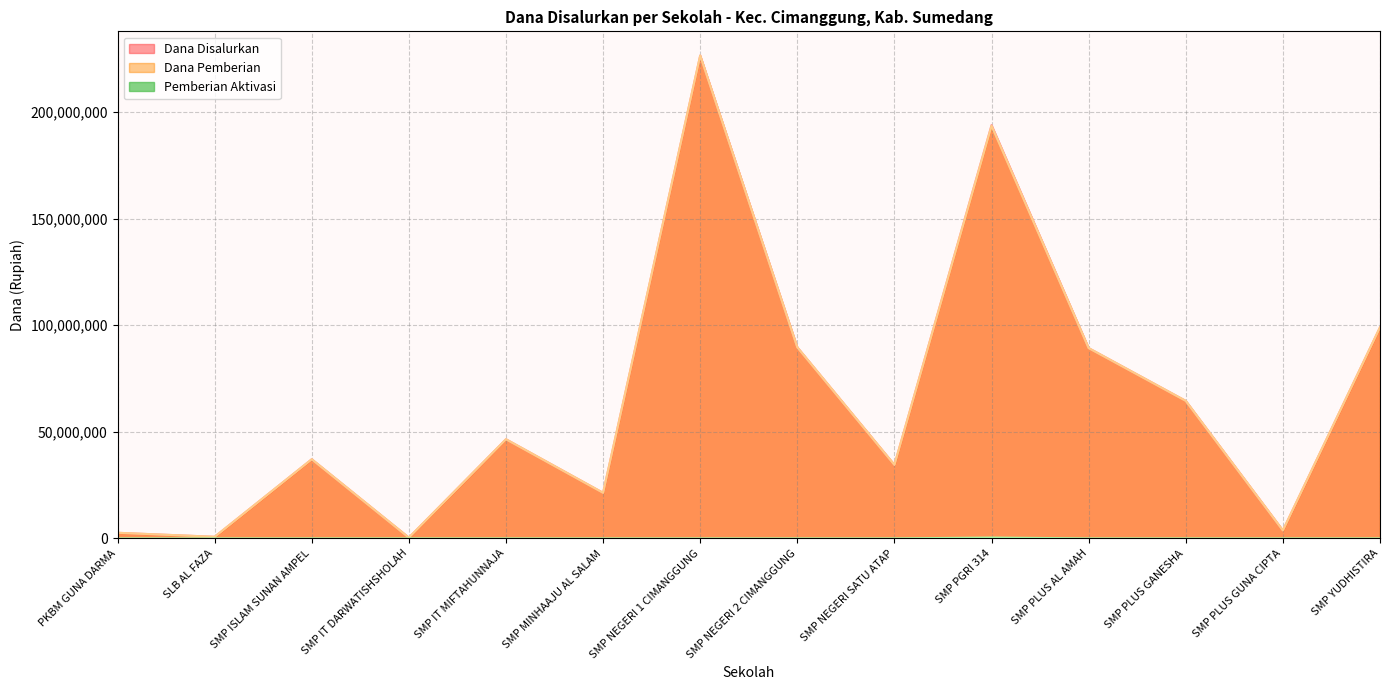

Reading left to right, extract all data points from this chart.

Dana Disalurkan: PKBM GUNA DARMA=2625000	SLB AL FAZA=750000	SMP ISLAM SUNAN AMPEL=37125000	SMP IT DARWATISHSHOLAH=375000	SMP IT MIFTAHUNNAJA=46500000	SMP MINHAAJU AL SALAM=21375000	SMP NEGERI 1 CIMANGGUNG=226500000	SMP NEGERI 2 CIMANGGUNG=89625000	SMP NEGERI SATU ATAP=34500000	SMP PGRI 314=193875000	SMP PLUS AL AMAH=89250000	SMP PLUS GANESHA=64500000	SMP PLUS GUNA CIPTA=3750000	SMP YUDHISTIRA=99000000
Dana Pemberian: PKBM GUNA DARMA=2625000	SLB AL FAZA=750000	SMP ISLAM SUNAN AMPEL=37125000	SMP IT DARWATISHSHOLAH=375000	SMP IT MIFTAHUNNAJA=46500000	SMP MINHAAJU AL SALAM=21375000	SMP NEGERI 1 CIMANGGUNG=226500000	SMP NEGERI 2 CIMANGGUNG=89625000	SMP NEGERI SATU ATAP=34500000	SMP PGRI 314=193500000	SMP PLUS AL AMAH=89250000	SMP PLUS GANESHA=64500000	SMP PLUS GUNA CIPTA=3750000	SMP YUDHISTIRA=99000000
Pemberian Aktivasi: PKBM GUNA DARMA=0	SLB AL FAZA=0	SMP ISLAM SUNAN AMPEL=0	SMP IT DARWATISHSHOLAH=0	SMP IT MIFTAHUNNAJA=0	SMP MINHAAJU AL SALAM=0	SMP NEGERI 1 CIMANGGUNG=0	SMP NEGERI 2 CIMANGGUNG=0	SMP NEGERI SATU ATAP=0	SMP PGRI 314=375000	SMP PLUS AL AMAH=0	SMP PLUS GANESHA=0	SMP PLUS GUNA CIPTA=0	SMP YUDHISTIRA=0